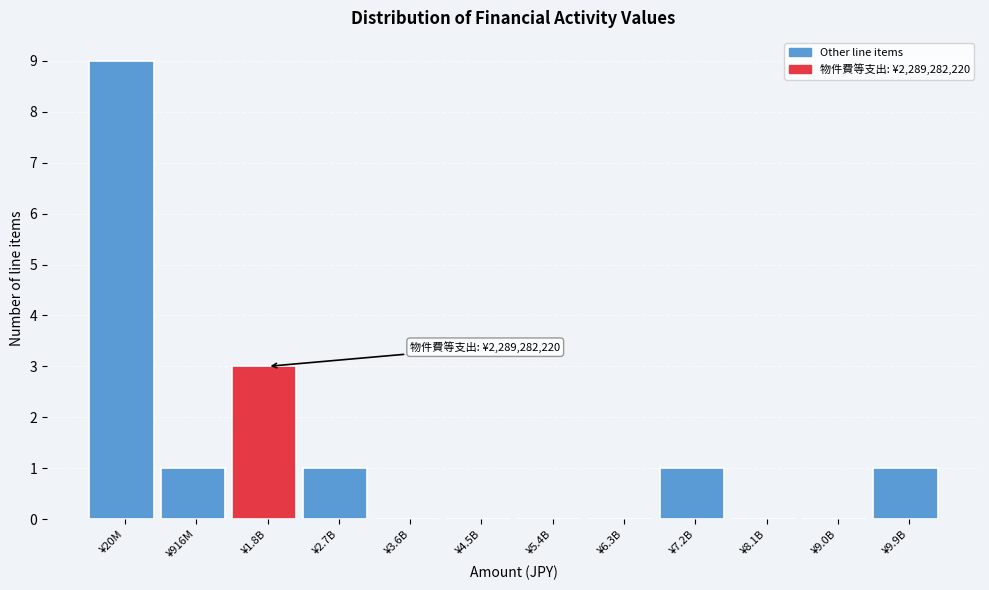

Reading left to right, list all the values displayed in this chart.

¥20M=9	¥916M=1	¥1.8B=3	¥2.7B=1	¥3.6B=0	¥4.5B=0	¥5.4B=0	¥6.3B=0	¥7.2B=1	¥8.1B=0	¥9.0B=0	¥9.9B=1